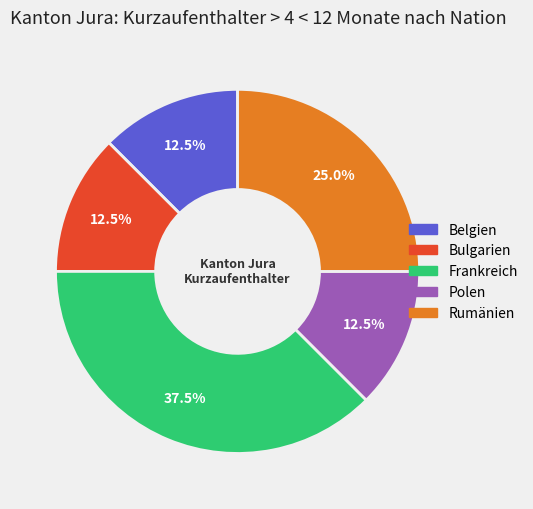

Combined, what portion of the pie is Frankreich and Rumänien?

62.5%